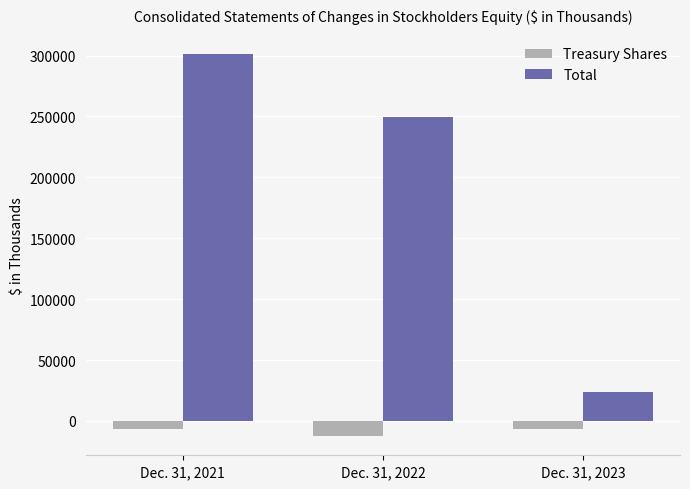

The value of Total at Dec. 31, 2021 is 301405. True or false?

True